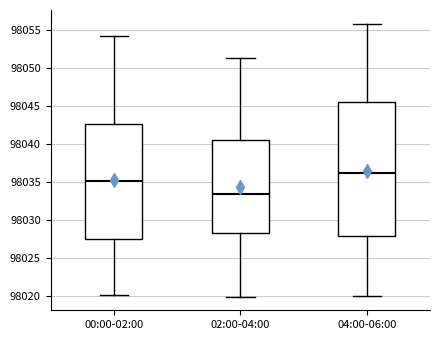

Reading left to right, transcribe this box plot: for each box, give where its median line is, the range the box spans, and where its two whiskers end, as read against the y-axis. The values are not printed on the chart, so give them approximately, as read against the axis.

00:00-02:00: median 98035.0, box 98027.5 to 98042.5, whiskers 98020.0 to 98054.5
02:00-04:00: median 98033.5, box 98028.5 to 98040.5, whiskers 98020.0 to 98051.5
04:00-06:00: median 98036.0, box 98028.0 to 98045.5, whiskers 98020.0 to 98056.0